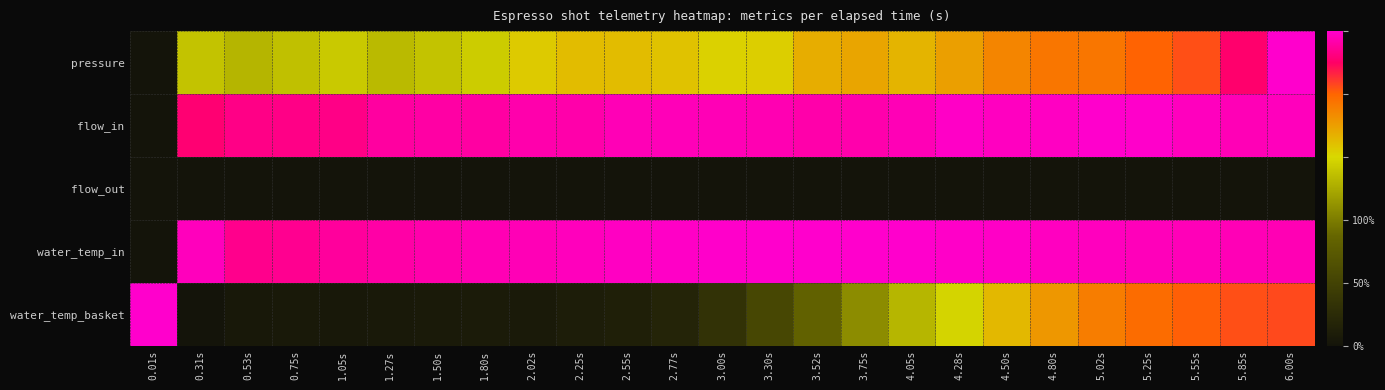

What is the spread (max minus min) of values at 4.50s?

1.0